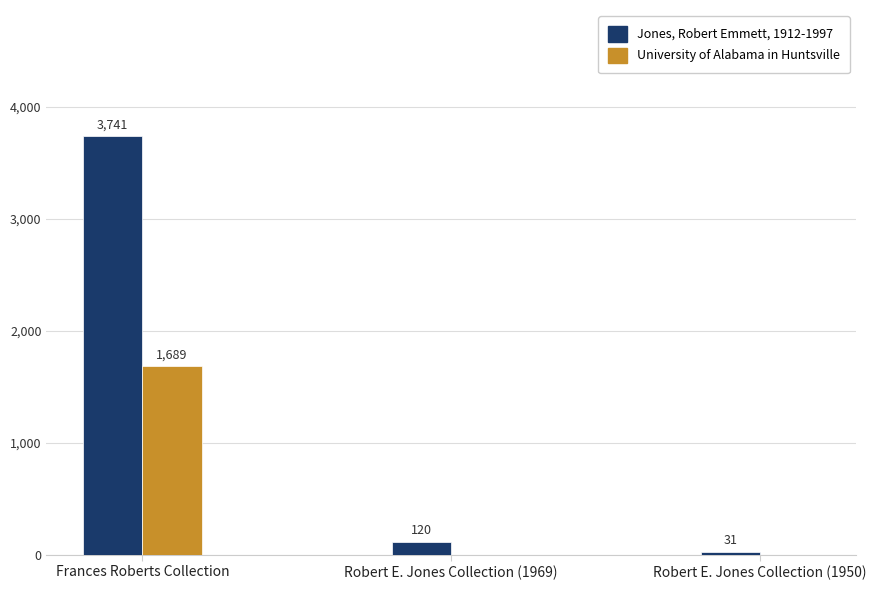

What is the sum of all University of Alabama in Huntsville values?

1689